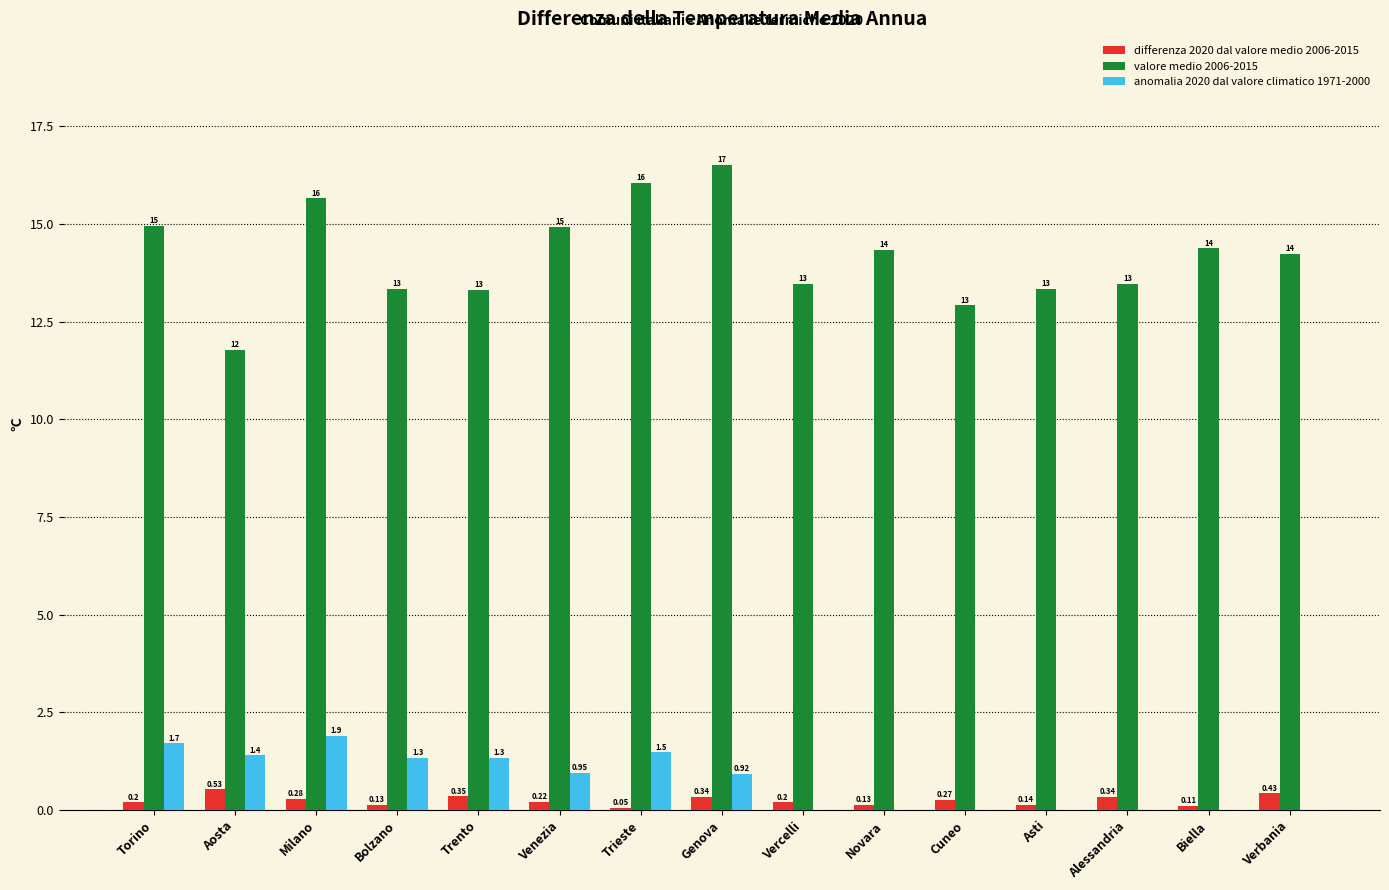

Which series has the largest total across all categories?

valore medio 2006-2015